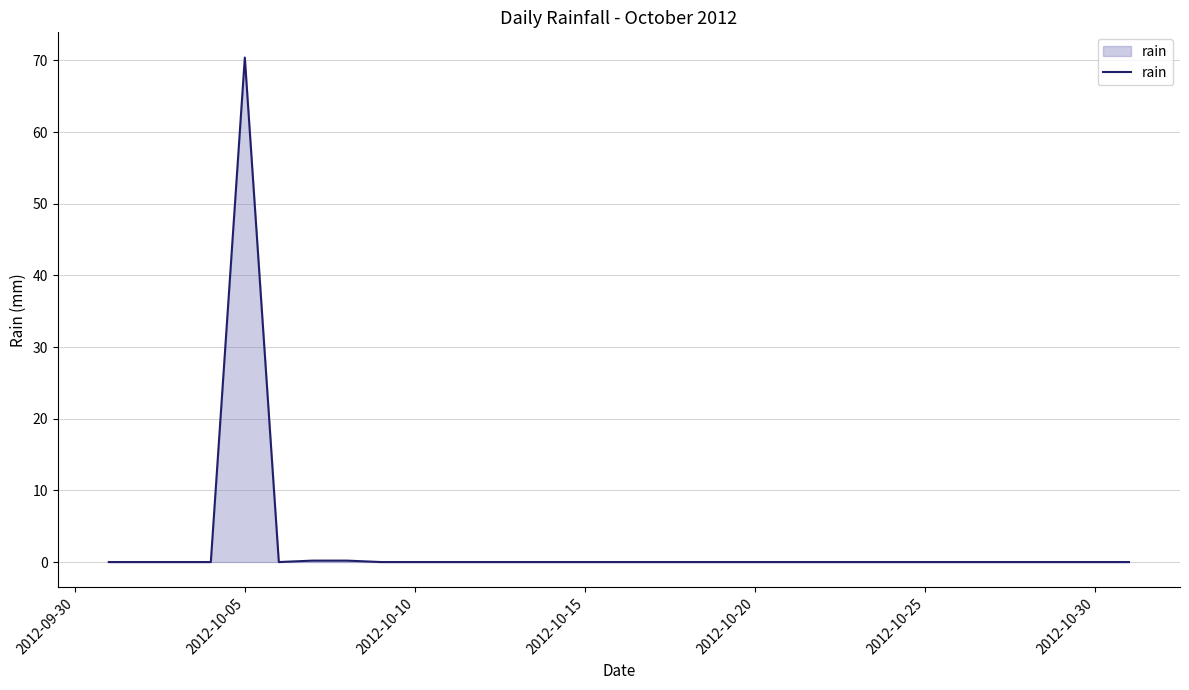

What is the maximum value shown in the chart?

70.4